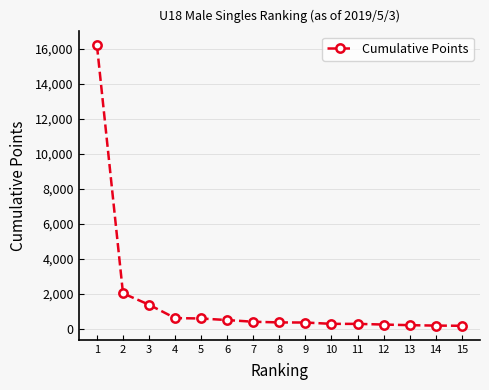

What is the average value?

1592.2